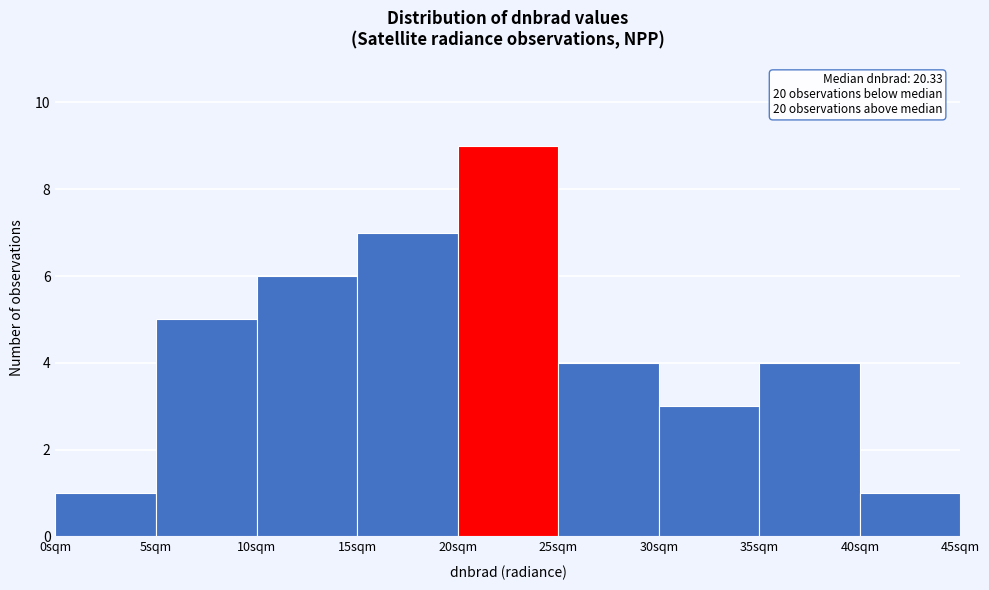

Over which range of the x-axis is the bar tallest?

20 to 25